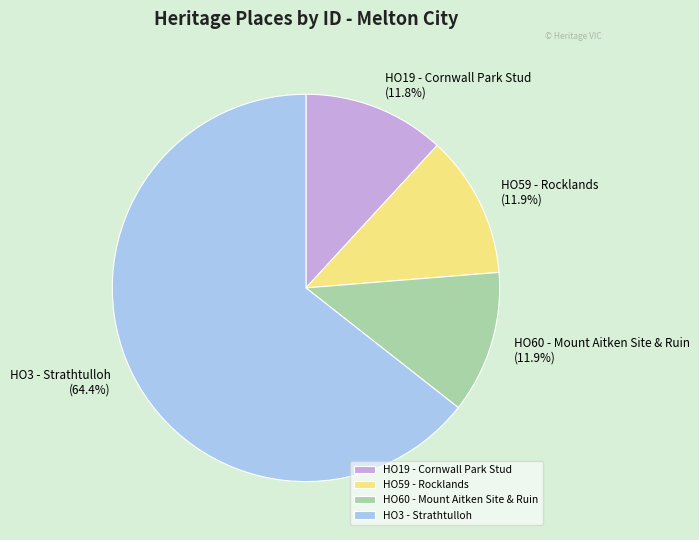

Which category accounts for the majority?

HO3 - Strathtulloh